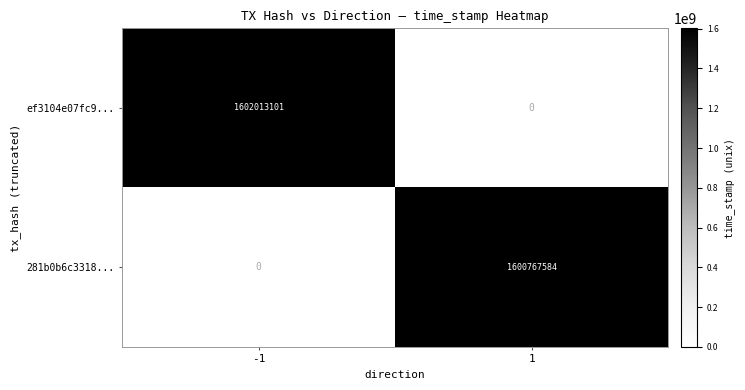

The value of ef3104e07fc9... at -1 is 1602013101. True or false?

True